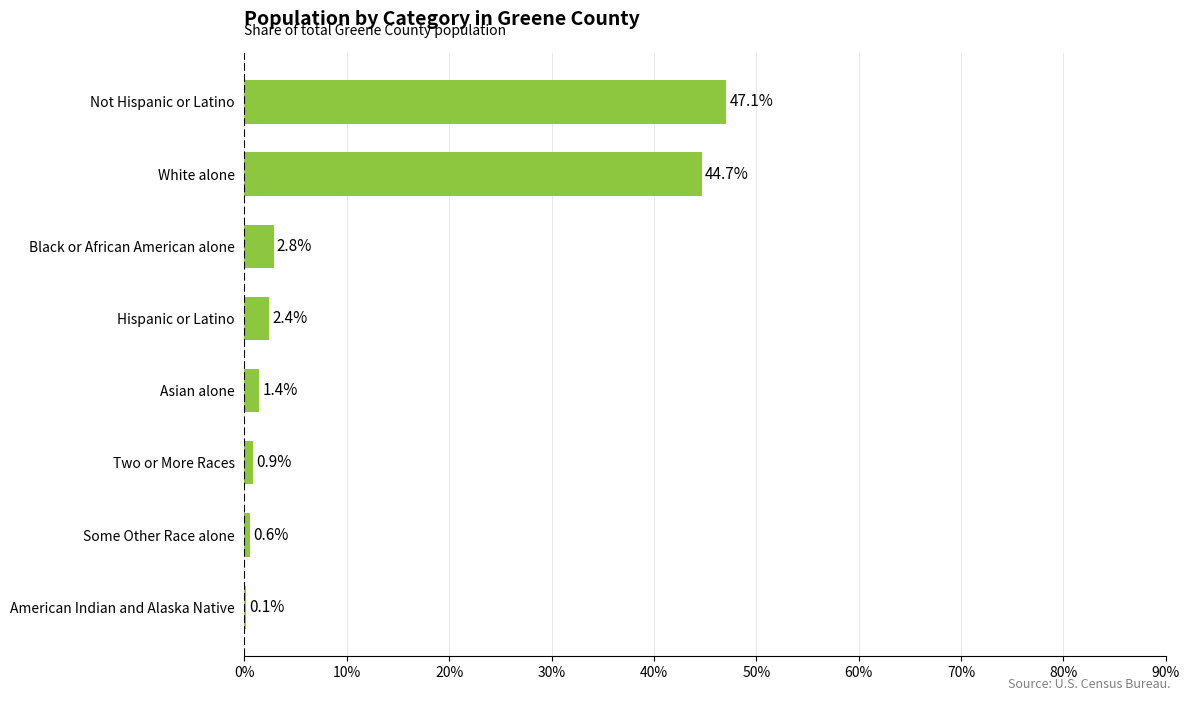

Reading bottom to top, list all the values displayed in this chart.

American Indian and Alaska Native=0.1	Some Other Race alone=0.6	Two or More Races=0.9	Asian alone=1.4	Hispanic or Latino=2.4	Black or African American alone=2.8	White alone=44.7	Not Hispanic or Latino=47.1